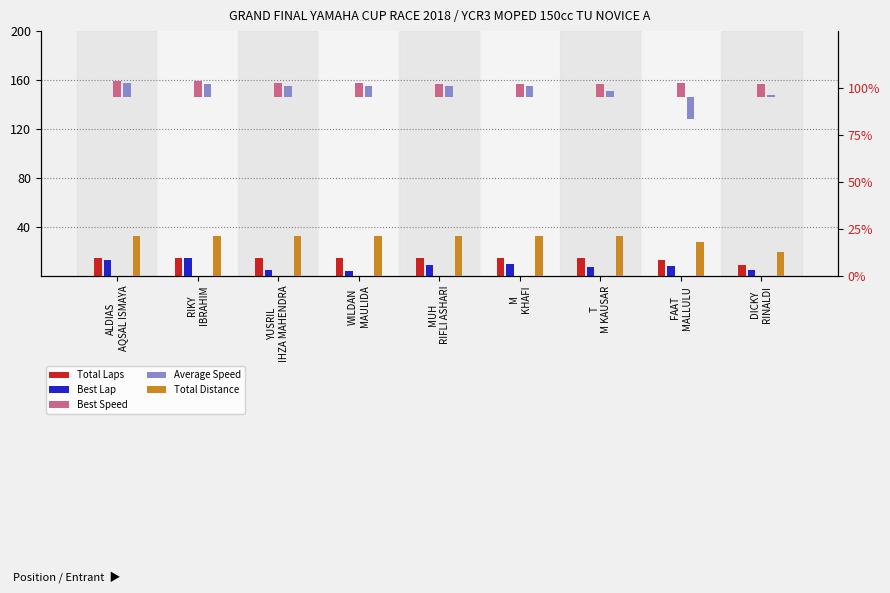

Reading left to right, transcribe all the data shown in this chart.

Total Laps: 15.0	15.0	15.0	15.0	15.0	15.0	15.0	13.0	9.0
Best Lap: 13.0	15.0	5.0	4.0	9.0	10.0	7.0	8.0	5.0
Best Speed: 8.3	8.4	7.3	7.3	6.9	7.1	7.0	7.4	7.1
Average Speed: 7.2	7.1	5.8	5.8	5.6	5.6	3.0	-11.5	1.0
Total Distance: 21.0	21.0	21.0	21.0	21.0	21.0	21.0	18.2	12.6